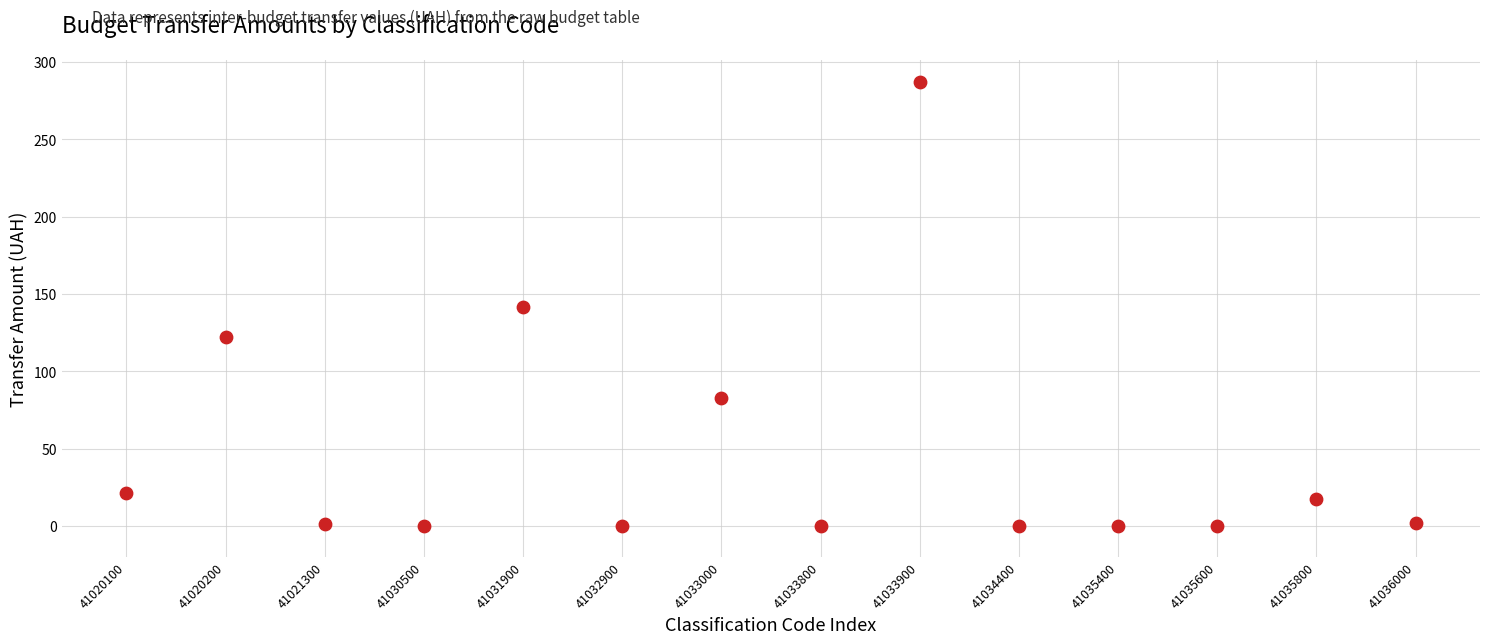

What is the range of Y values (max minus min)?

287.2